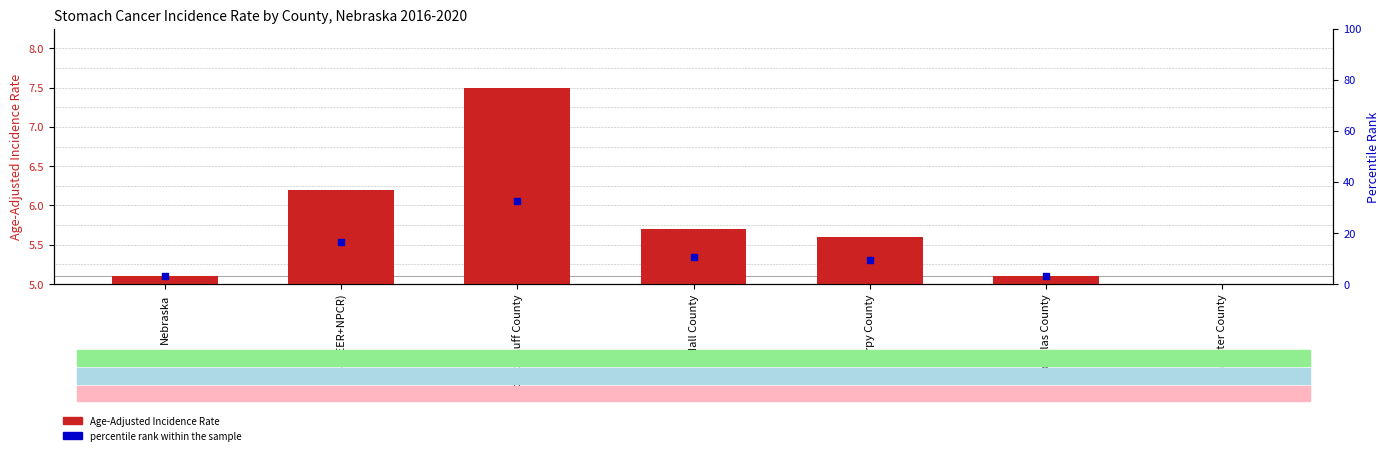

What are all the series names shown in the legend?

Age-Adjusted Incidence Rate, percentile rank within the sample